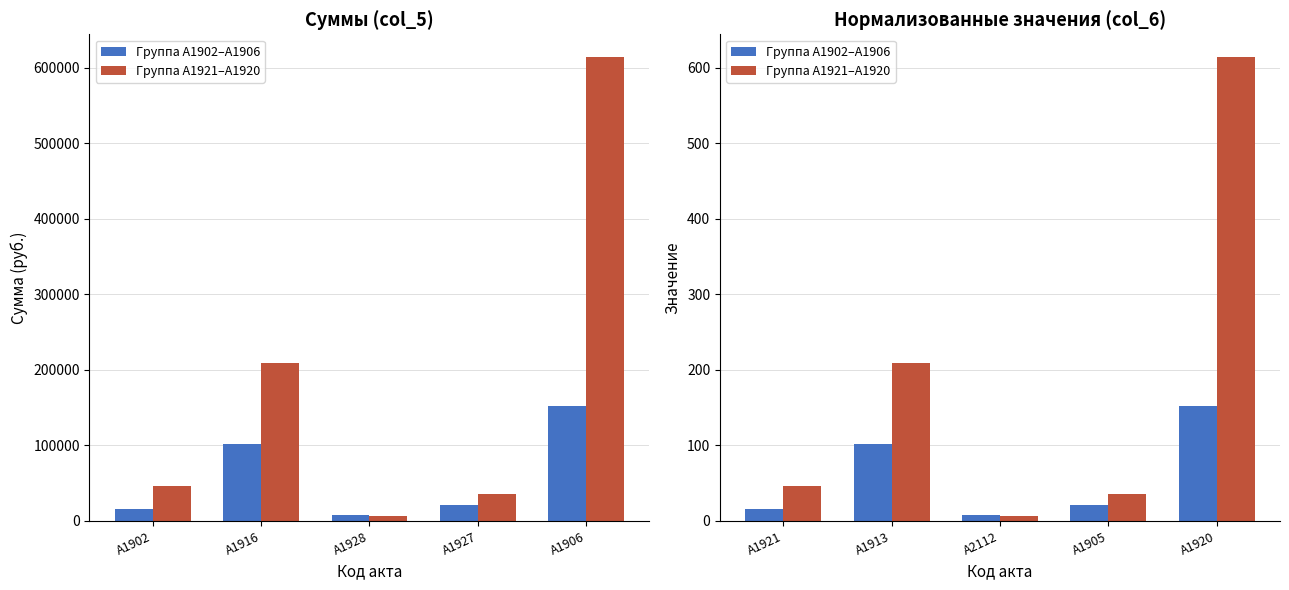

Reading left to right, what are all the values shown in this chart?

Группа А1902–А1906: 16.0	102.2	8.4	21.0	151.8
Группа А1921–А1920: 45.9	209.7	6.2	35.2	613.8